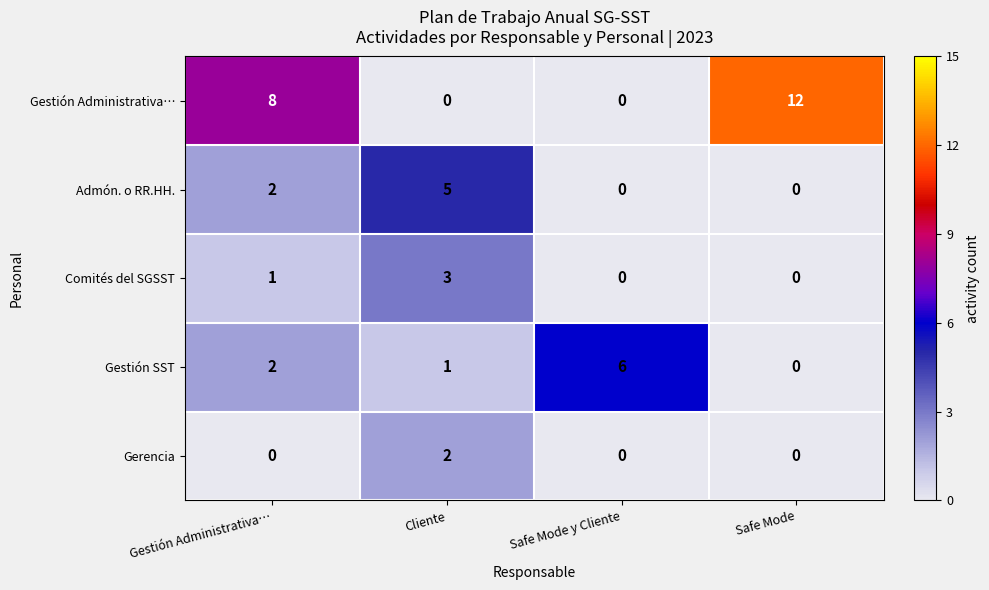

What is the greatest value displayed?

12